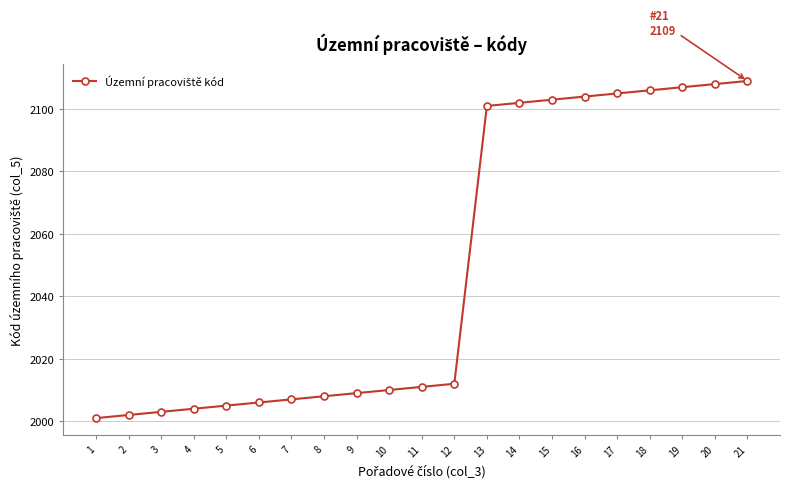

Between 10 and 16, which is larger?

16